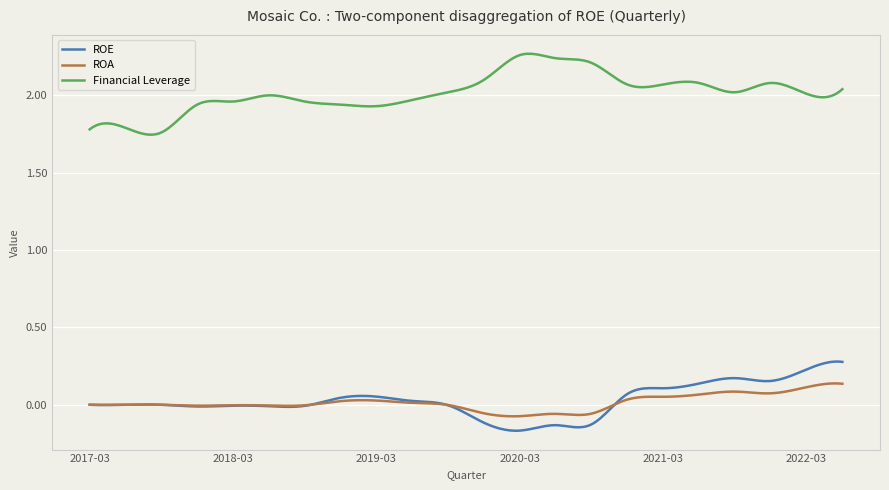

Which series has the largest total across all categories?

Financial Leverage